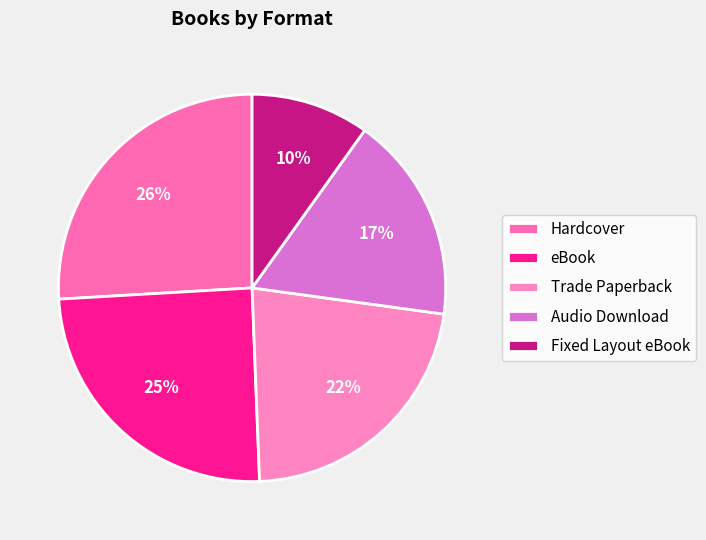

What percentage is the Audio Download slice, to the nearest percent?

17%